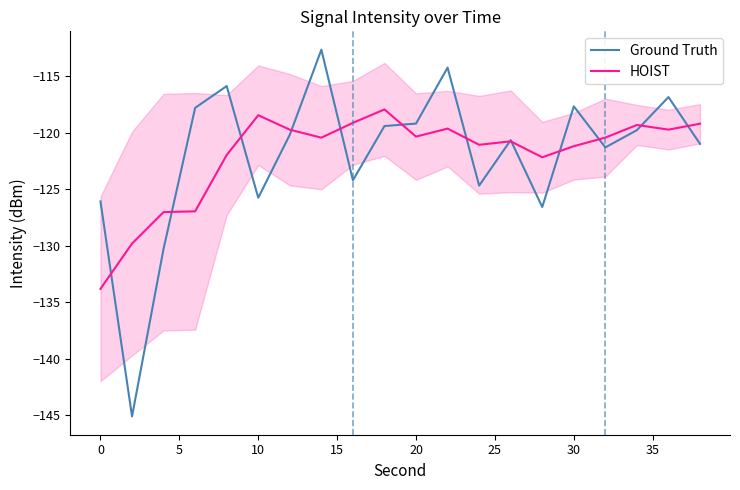

The HOIST series shows -75.2 at 19. True or false?

False